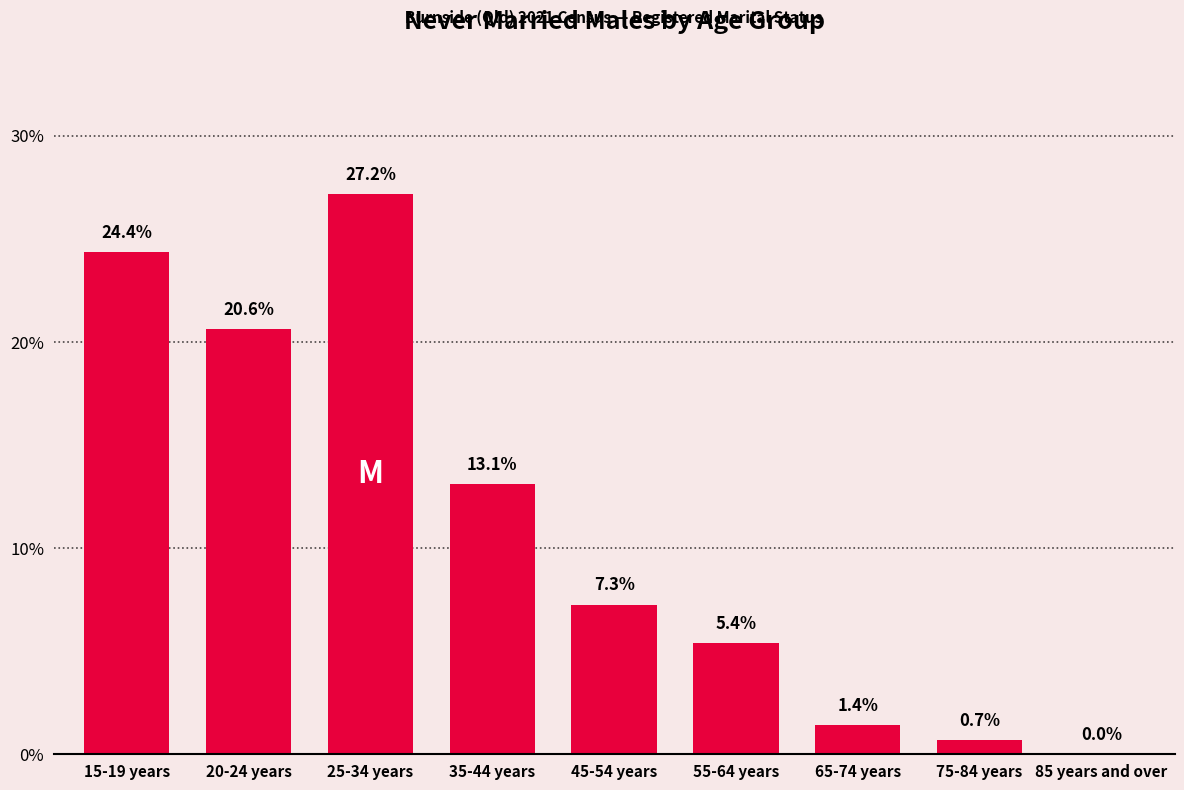

Reading right to left, transcribe all the data shown in this chart.

85 years and over=0.0	75-84 years=0.7	65-74 years=1.4	55-64 years=5.4	45-54 years=7.3	35-44 years=13.1	25-34 years=27.2	20-24 years=20.6	15-19 years=24.4